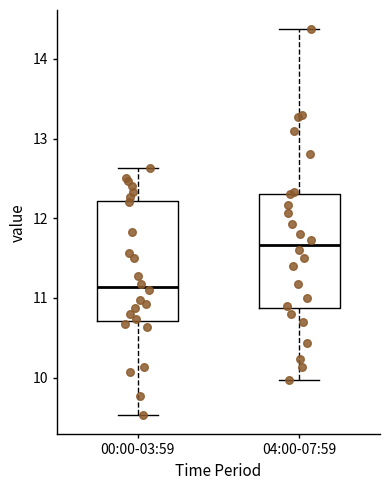

Reading left to right, transcribe this box plot: for each box, give where its median line is, the range the box spans, and where its two whiskers end, as read against the y-axis. The values are not printed on the chart, so give them approximately, as read against the axis.

00:00-03:59: median 11.1, box 10.7 to 12.2, whiskers 9.5 to 12.6
04:00-07:59: median 11.7, box 10.9 to 12.3, whiskers 10.0 to 14.4